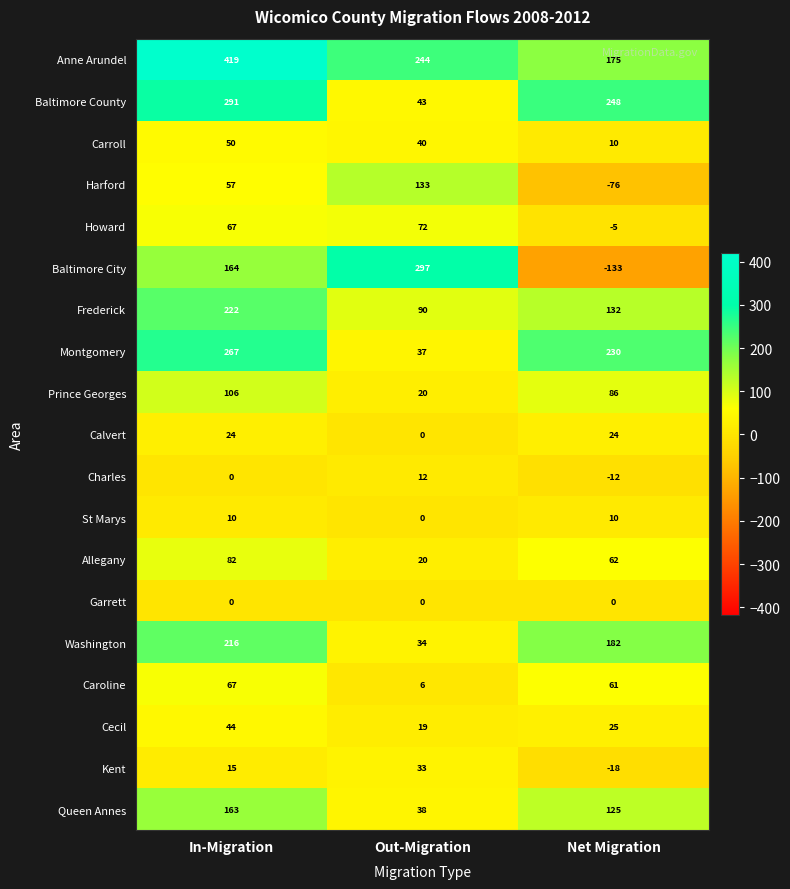

Rank the categories by Howard value from lowest to highest.

Net Migration, In-Migration, Out-Migration